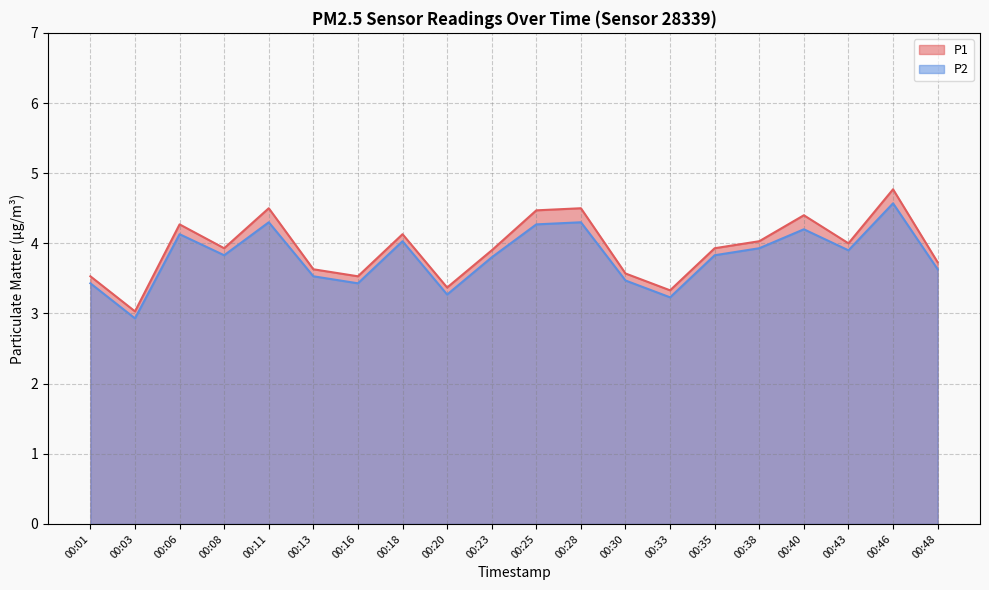

Reading right to left, transcribe all the data shown in this chart.

P1: 00:48=3.7	00:46=4.8	00:43=4.0	00:40=4.4	00:38=4.0	00:35=3.9	00:33=3.3	00:30=3.6	00:28=4.5	00:25=4.5	00:23=3.9	00:20=3.4	00:18=4.1	00:16=3.5	00:13=3.6	00:11=4.5	00:08=3.9	00:06=4.3	00:03=3.0	00:01=3.5
P2: 00:48=3.6	00:46=4.6	00:43=3.9	00:40=4.2	00:38=3.9	00:35=3.8	00:33=3.2	00:30=3.5	00:28=4.3	00:25=4.3	00:23=3.8	00:20=3.3	00:18=4.0	00:16=3.4	00:13=3.5	00:11=4.3	00:08=3.8	00:06=4.1	00:03=2.9	00:01=3.4